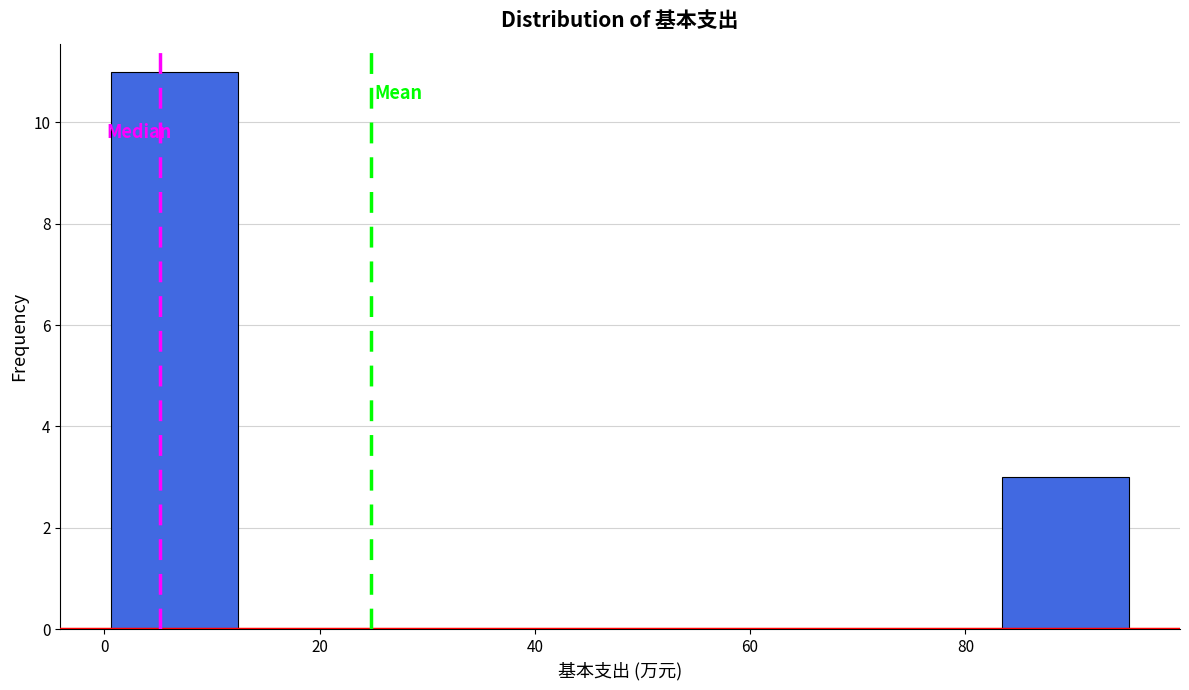

Reading left to right, list every bar in this chart as the range it spans on the x-axis followed by its height. Neither the bar edges nor the heights are printed on the chart, so give them approximately, as read against the axes.

0 to 12: 11
12 to 24: 0
24 to 36: 0
36 to 48: 0
48 to 60: 0
60 to 72: 0
72 to 84: 0
84 to 96: 3